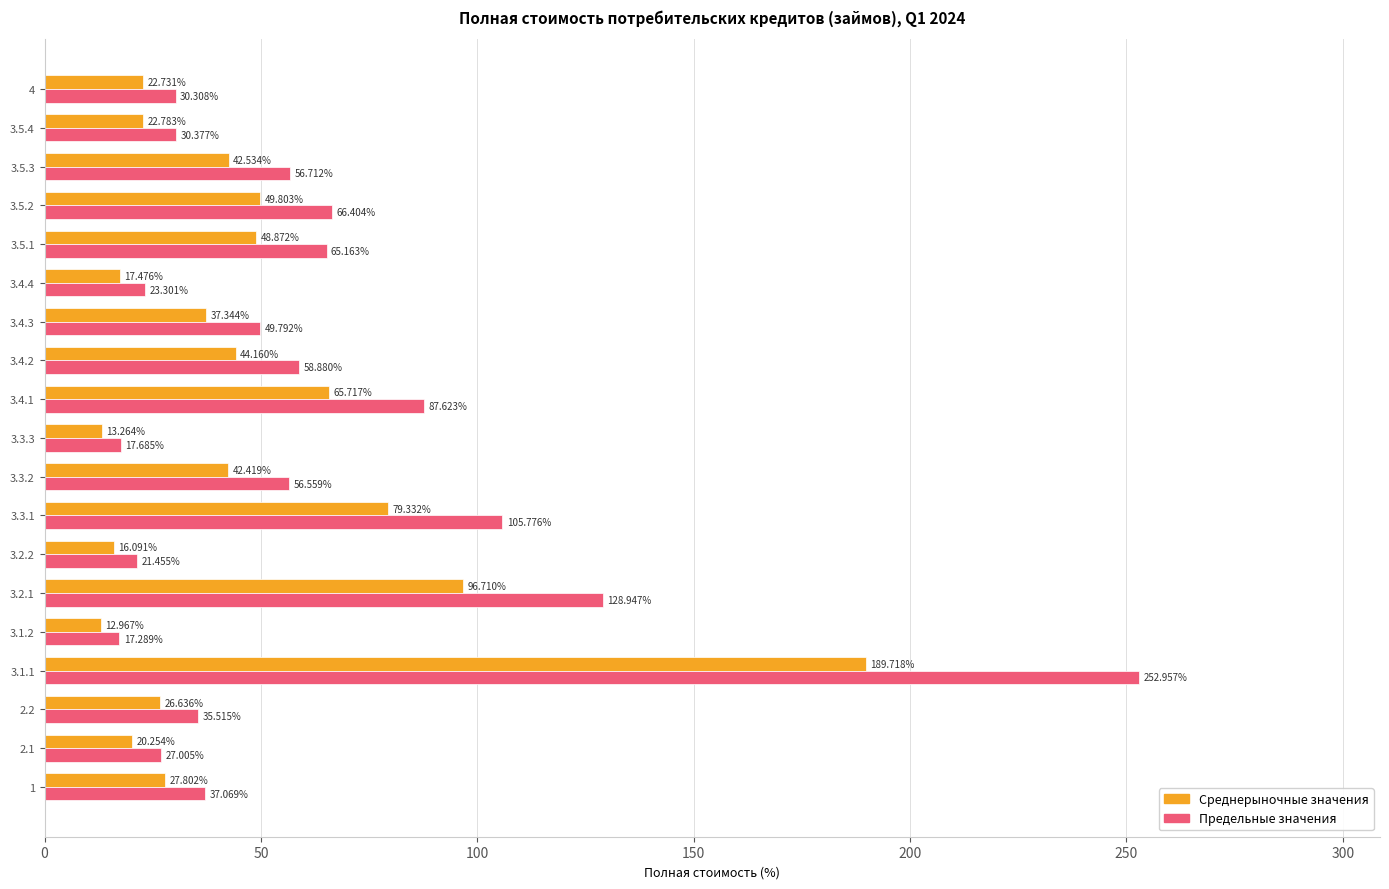

What is the difference between the maximum and minimum values in the Предельные значения series?

235.7